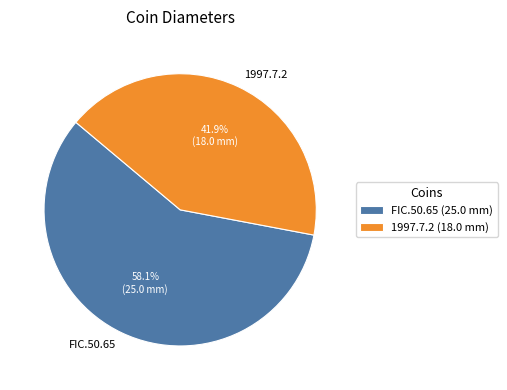

Is the sum of 1997.7.2 and FIC.50.65 greater than half?

Yes